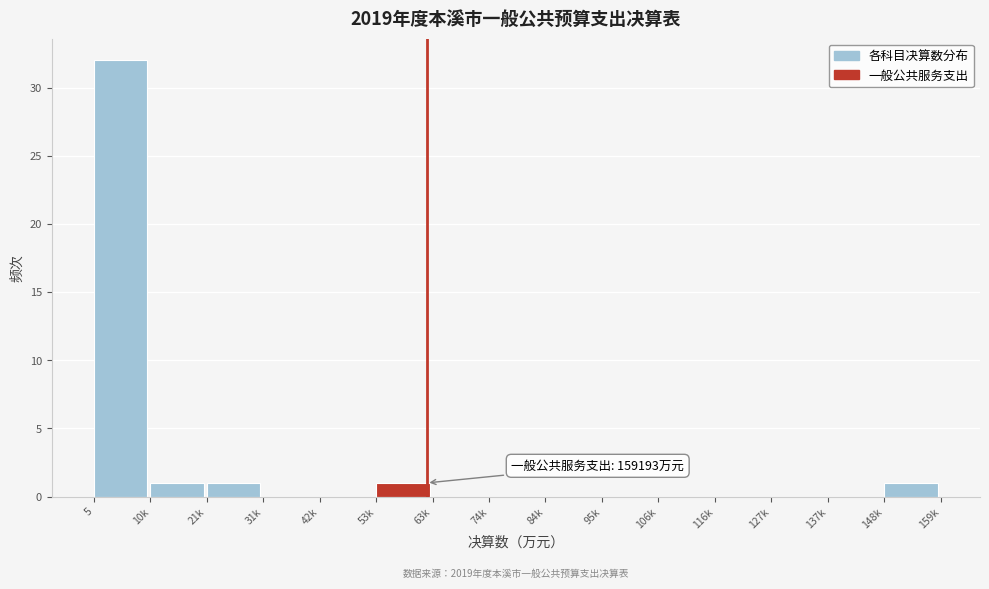

Reading left to right, list all the values displayed in this chart.

5=32	10k=1	21k=1	31k=0	42k=0	53k=1	63k=0	74k=0	84k=0	95k=0	106k=0	116k=0	127k=0	137k=0	148k=1